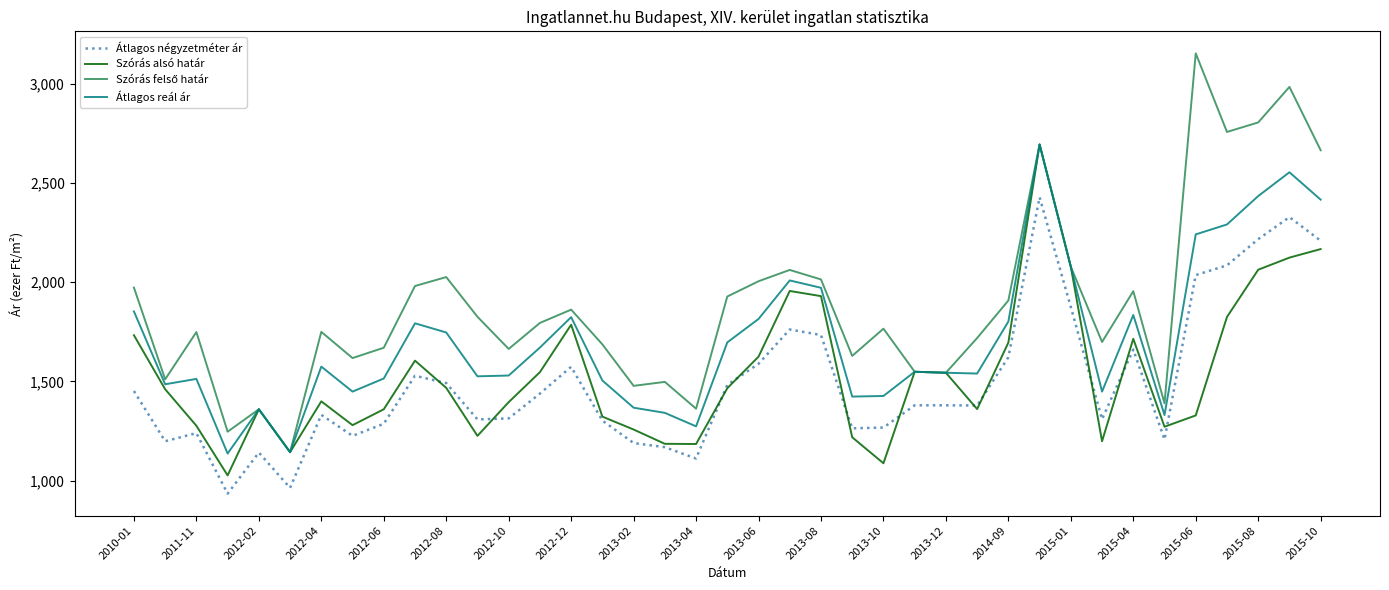

True or false: Átlagos négyzetméter ár and Átlagos reál ár cross at least once.

False